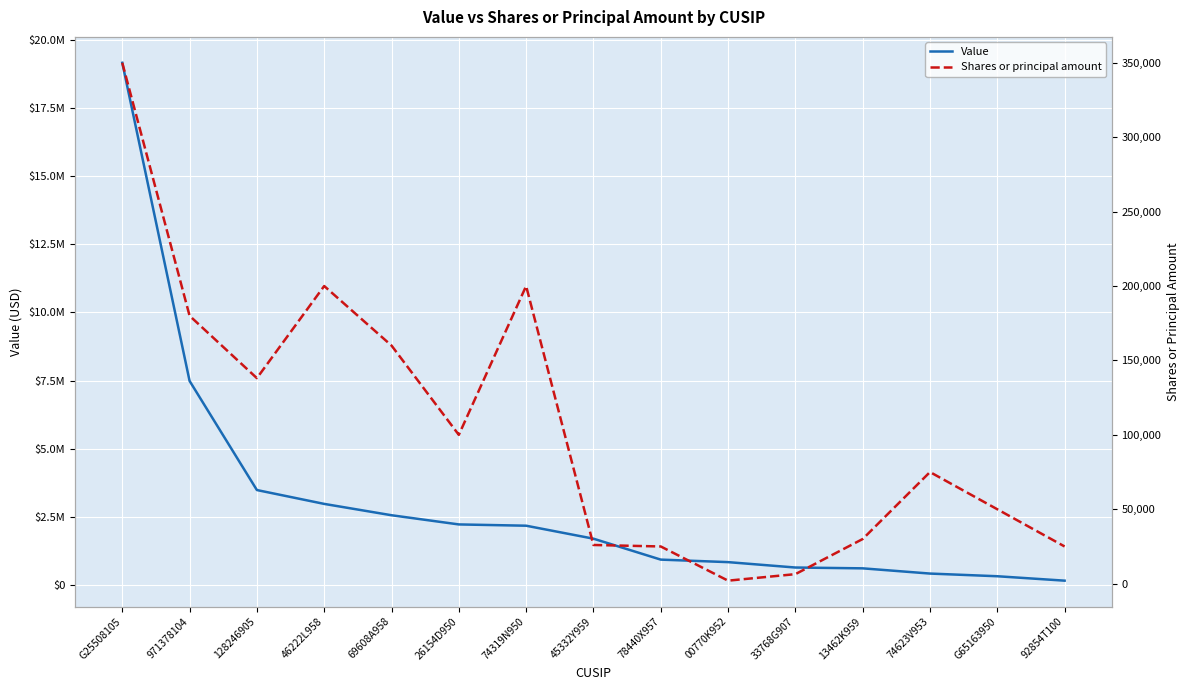

True or false: Value and Shares or principal amount cross at least once.

False